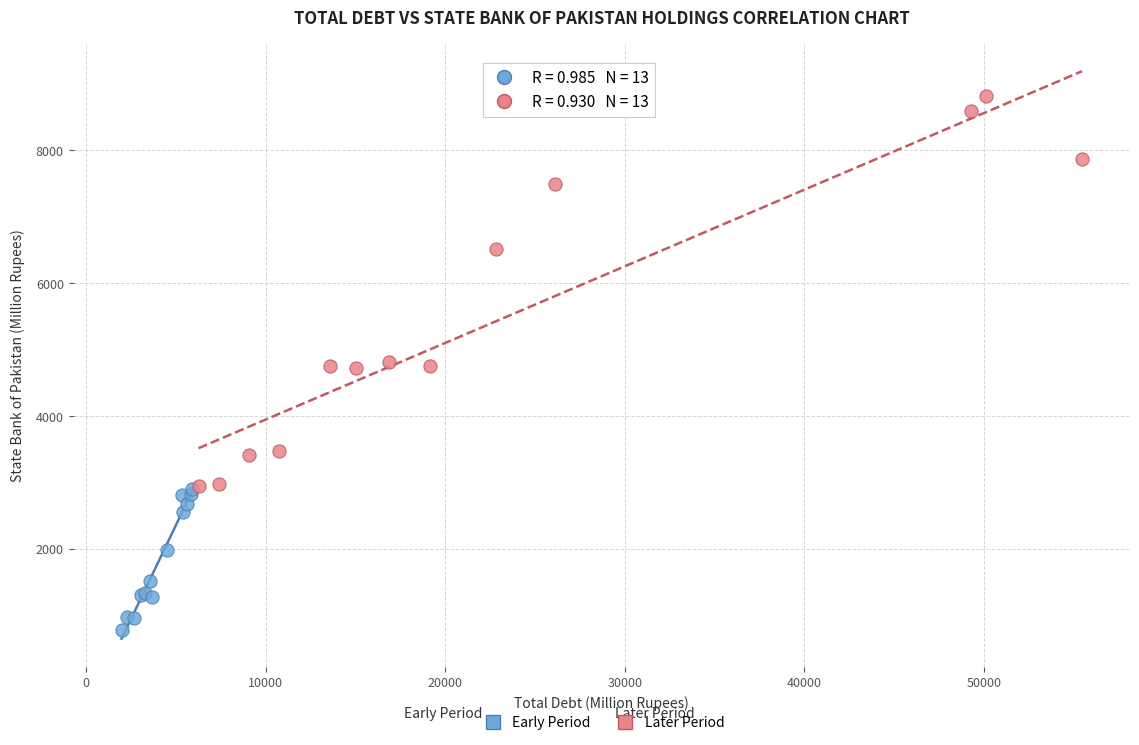

Which series has the largest Y range (max minus min)?

Later Period